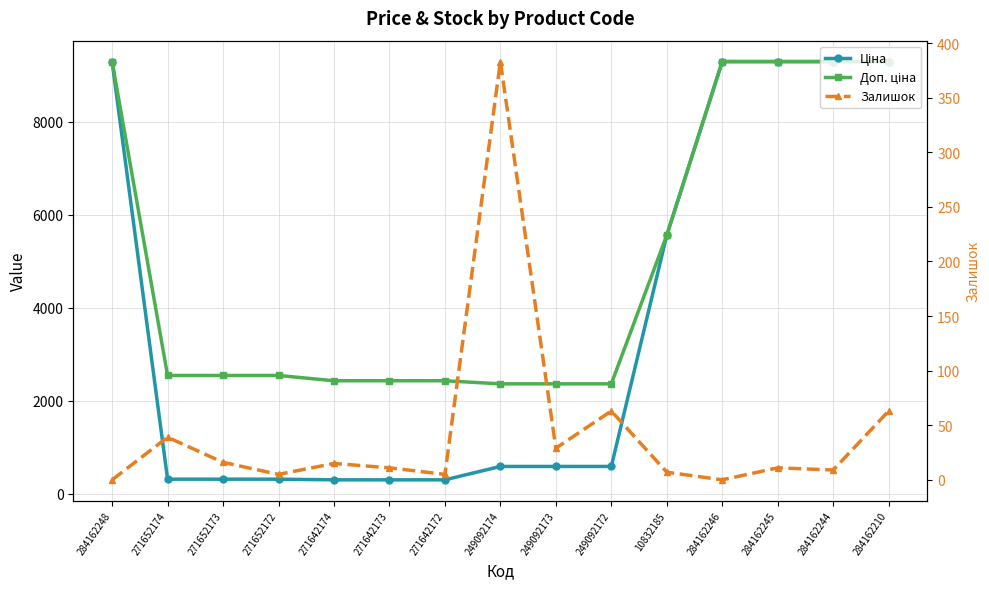

At which category does Залишок reach its first local peak?

271652174